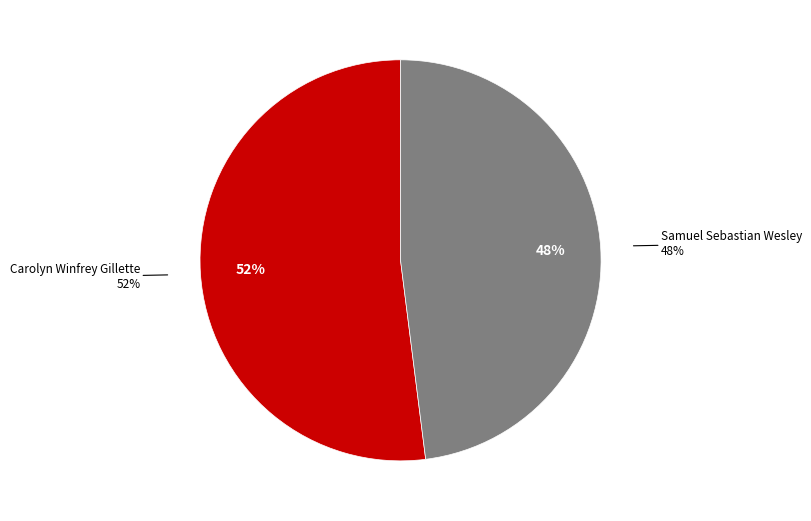

What is the smallest slice in the pie chart?

Samuel Sebastian Wesley